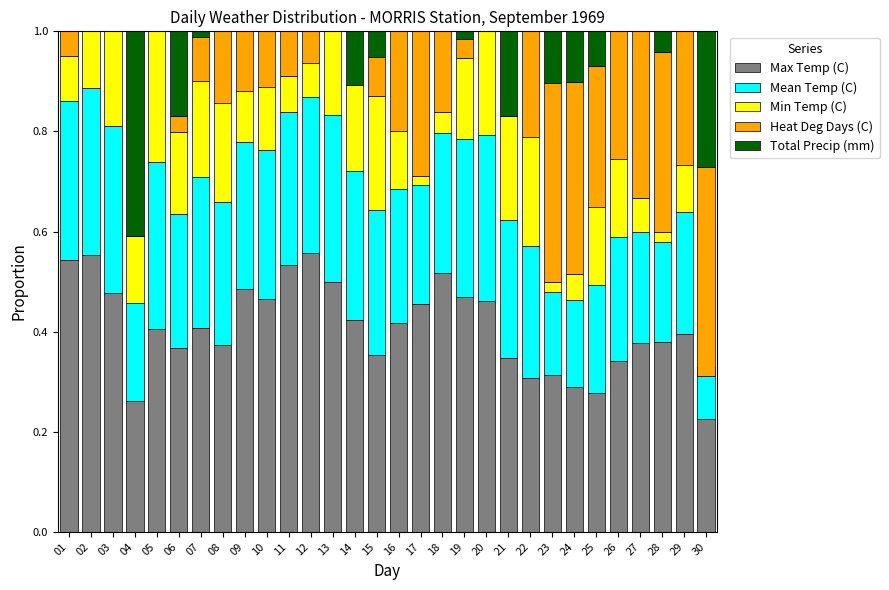

At 13, list the series in order from largest to smallest.

Max Temp (C), Mean Temp (C), Min Temp (C), Heat Deg Days (C), Total Precip (mm)